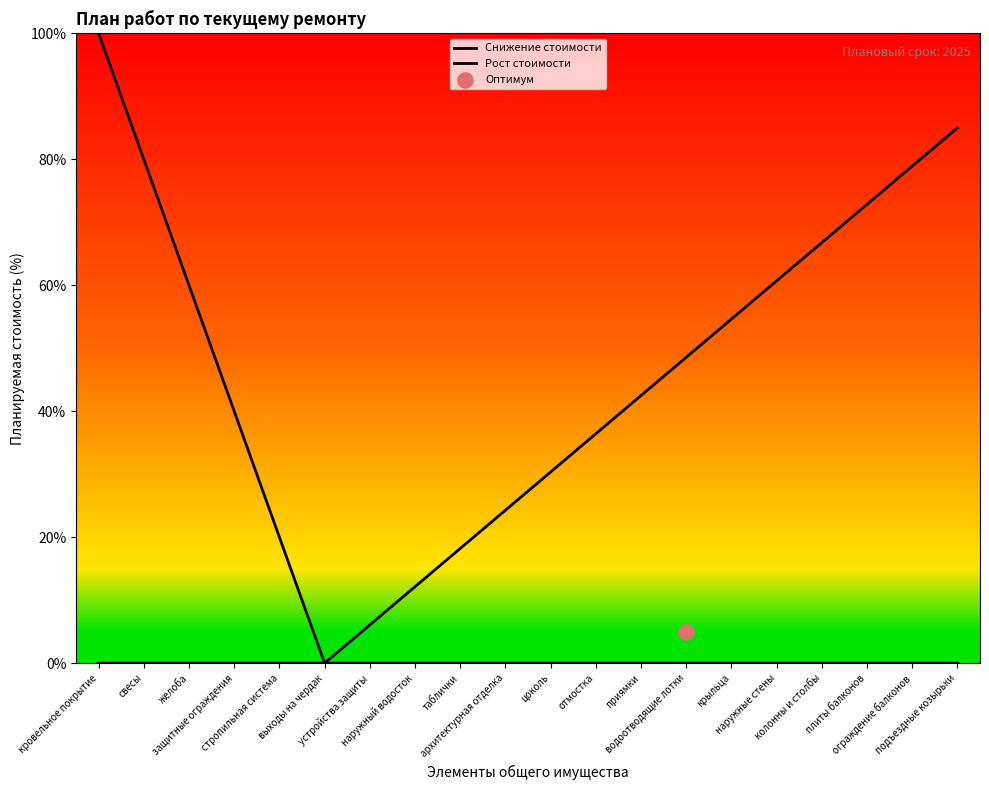

Is the value of Рост стоимости at подъездные козырьки greater than the value of Снижение стоимости at архитектурная отделка?

Yes